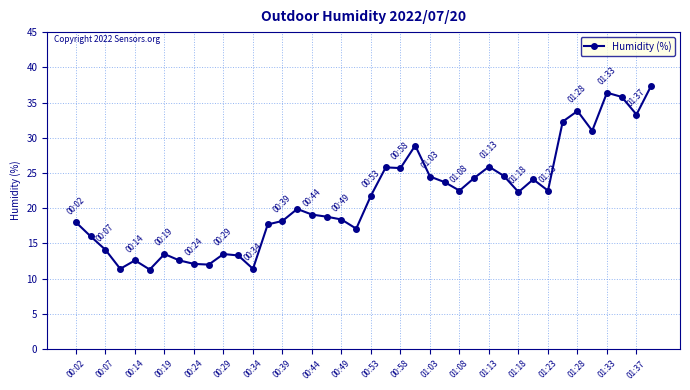

True or false: the data has more than 0 interior local peaks.

True